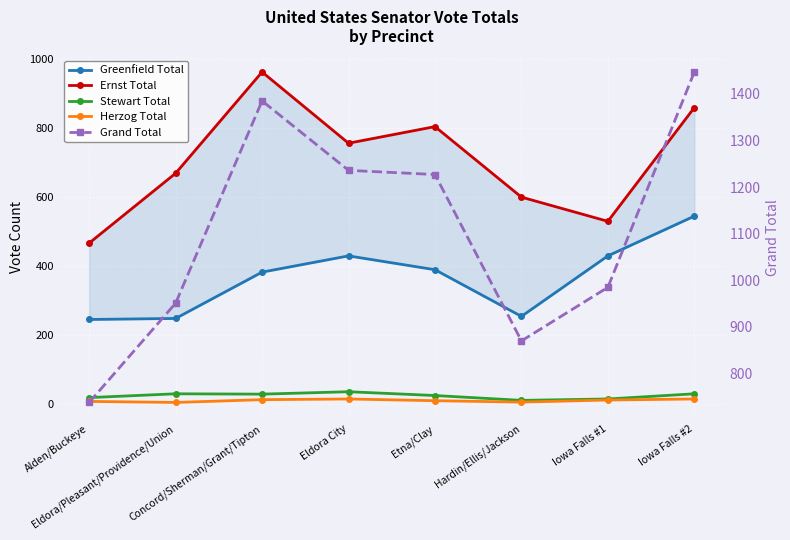

At how many categories does at least one series exceed 1381?

2